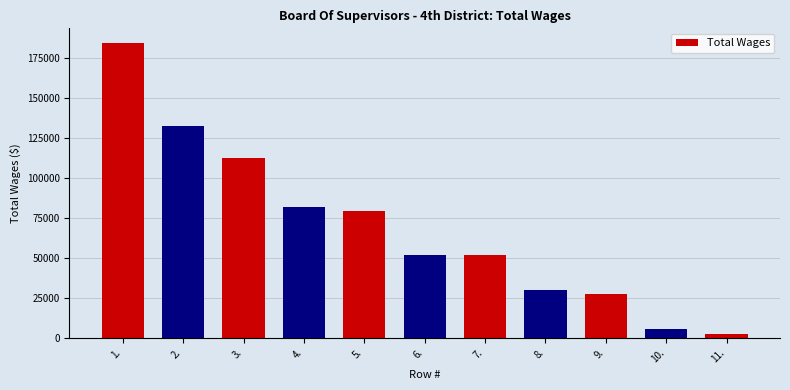

What is the maximum value shown in the chart?

184101